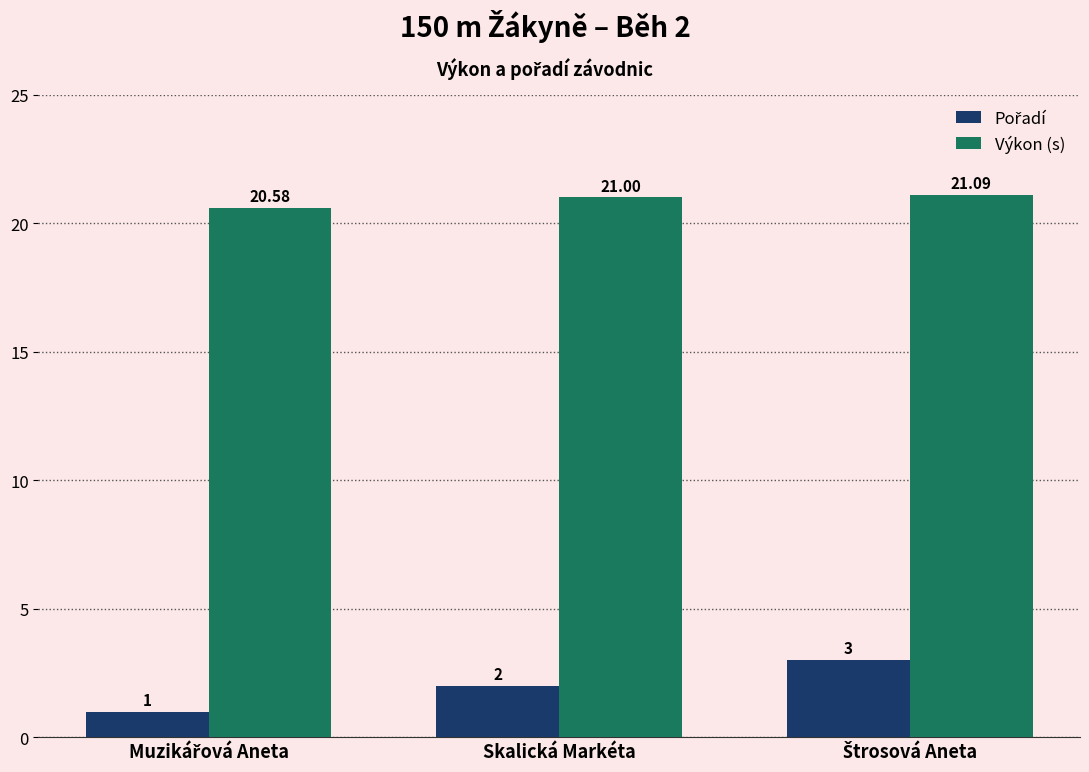

What is the label of the 2nd bar from the left?

Skalická Markéta